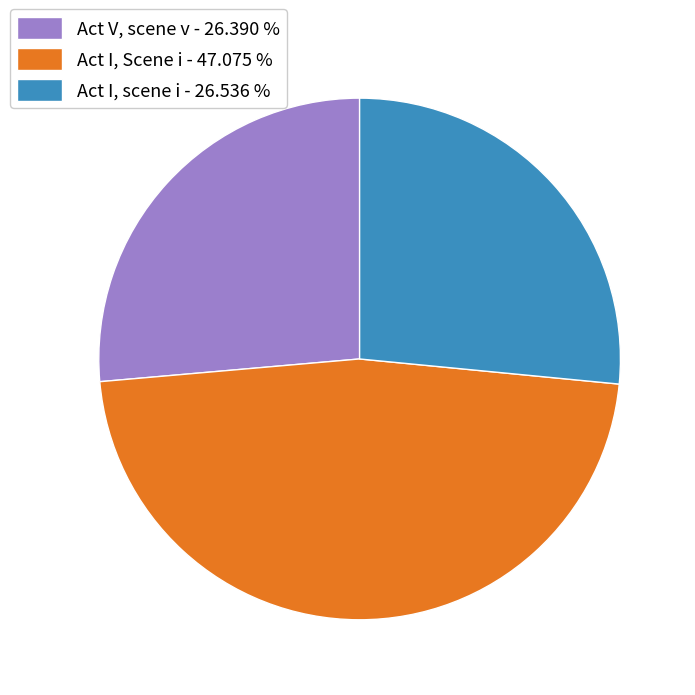

Is it true that Act V, scene v is 39% of the pie?

False